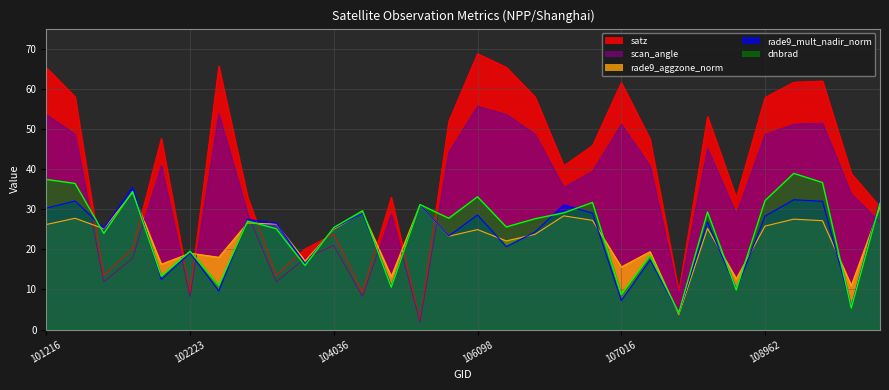

Reading left to right, what are all the values shown in this chart?

dnbrad: 37.4	36.4	24.0	34.4	13.3	19.5	11.0	27.0	25.1	16.0	25.4	29.6	10.6	31.2	27.7	33.1	25.6	27.6	29.1	31.7	8.7	18.4	4.2	29.3	9.9	32.1	38.9	36.6	5.4	31.5
satz: 65.3	58.0	13.5	20.1	47.6	9.3	65.7	33.1	13.5	20.1	23.8	9.3	33.0	2.1	51.9	68.7	65.4	58.0	40.8	45.9	61.6	47.5	9.5	53.1	32.9	57.9	61.6	61.9	38.9	30.5
scan_angle: 53.6	48.7	11.9	17.8	40.9	8.2	53.8	28.9	11.9	17.7	20.9	8.2	28.8	1.9	44.2	55.6	53.6	48.7	35.4	39.5	51.1	40.8	8.4	45.1	28.7	48.6	51.2	51.4	33.8	26.7
rade9_aggzone_norm: 26.2	27.7	25.1	34.1	16.3	19.0	18.0	26.6	26.3	17.1	25.0	29.1	13.2	31.2	23.3	24.9	22.1	23.7	28.3	27.2	15.6	19.4	3.7	25.2	12.7	25.8	27.5	27.1	11.0	30.5
rade9_mult_nadir_norm: 30.2	32.0	25.3	35.4	12.5	19.1	9.6	27.4	26.5	16.4	25.2	29.0	10.7	31.2	23.3	28.6	20.7	24.3	31.1	29.0	7.3	17.4	4.1	26.8	10.0	28.3	32.3	32.0	5.7	32.0